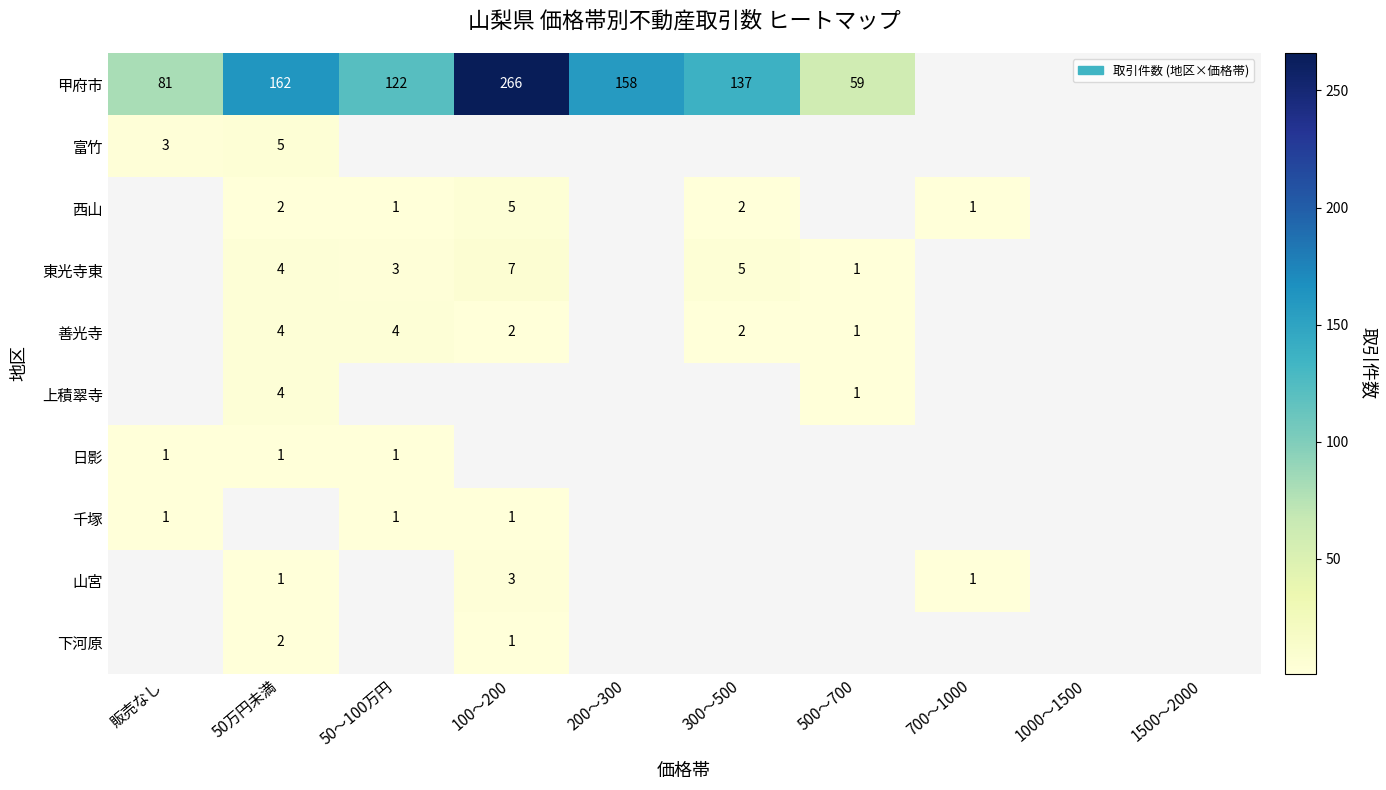

The 上積翠寺 series shows 1 at 50万円未満. True or false?

False